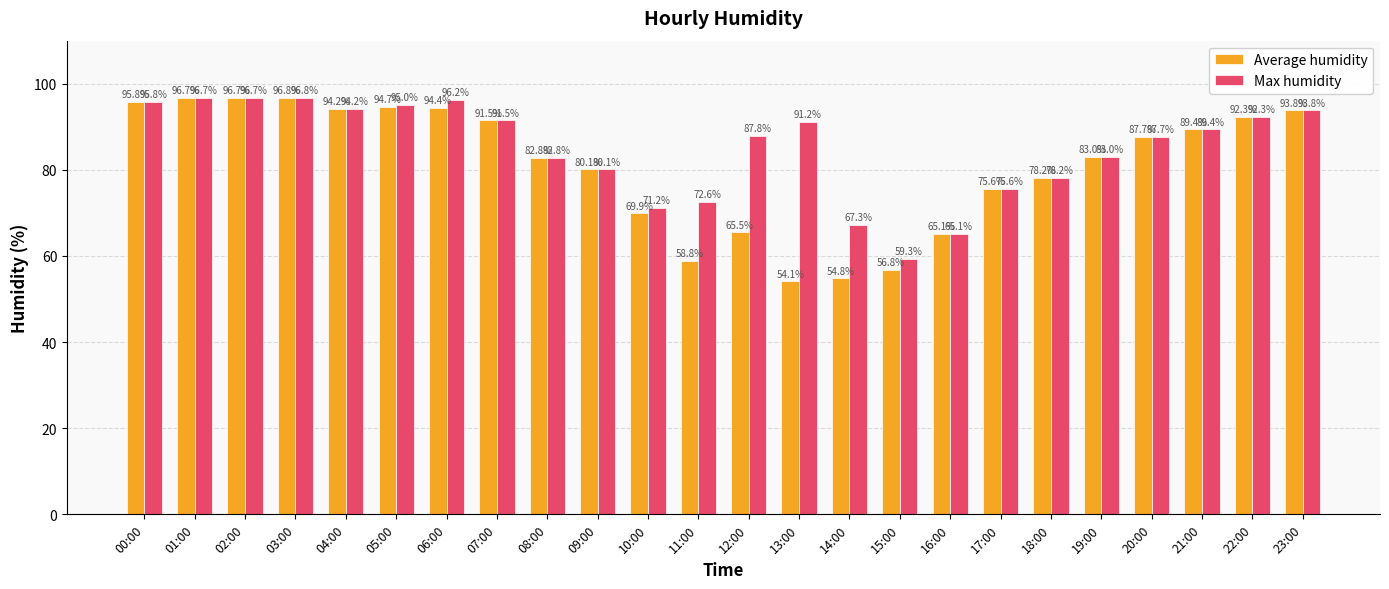

What position from the right is 16:00?

8